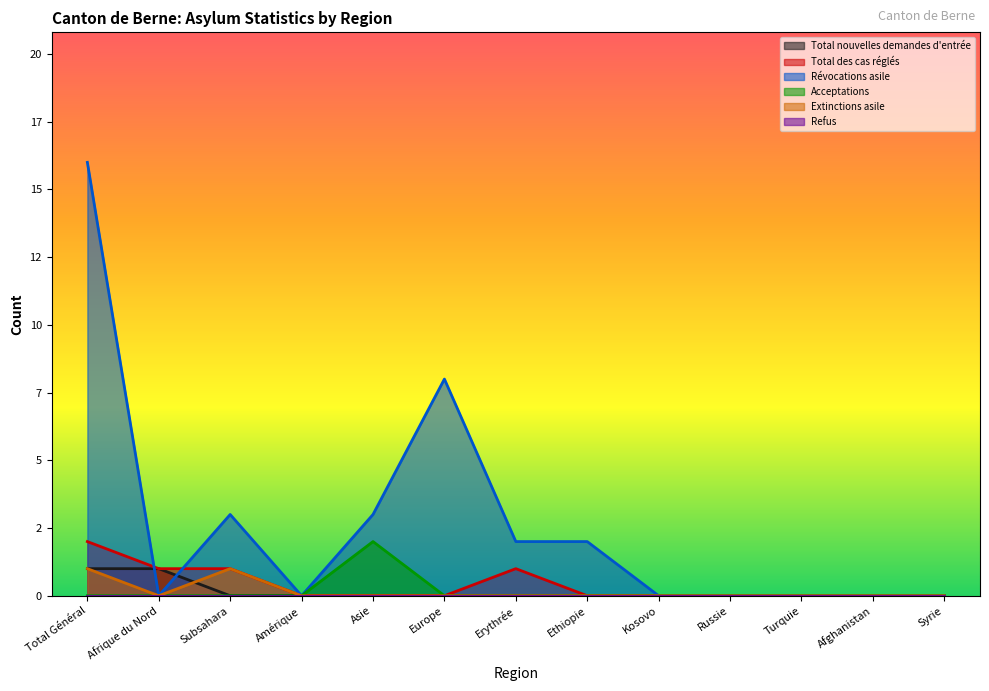

Reading right to left, list all the values displayed in this chart.

Total nouvelles demandes d'entrée: Syrie=0	Afghanistan=0	Turquie=0	Russie=0	Kosovo=0	Ethiopie=0	Erythrée=0	Europe=0	Asie=0	Amérique=0	Subsahara=0	Afrique du Nord=1	Total Général=1
Total des cas réglés: Syrie=0	Afghanistan=0	Turquie=0	Russie=0	Kosovo=0	Ethiopie=0	Erythrée=1	Europe=0	Asie=0	Amérique=0	Subsahara=1	Afrique du Nord=1	Total Général=2
Révocations asile: Syrie=0	Afghanistan=0	Turquie=0	Russie=0	Kosovo=0	Ethiopie=2	Erythrée=2	Europe=8	Asie=3	Amérique=0	Subsahara=3	Afrique du Nord=0	Total Général=16
Acceptations: Syrie=0	Afghanistan=0	Turquie=0	Russie=0	Kosovo=0	Ethiopie=0	Erythrée=0	Europe=0	Asie=2	Amérique=0	Subsahara=0	Afrique du Nord=0	Total Général=0
Extinctions asile: Syrie=0	Afghanistan=0	Turquie=0	Russie=0	Kosovo=0	Ethiopie=0	Erythrée=0	Europe=0	Asie=0	Amérique=0	Subsahara=1	Afrique du Nord=0	Total Général=1